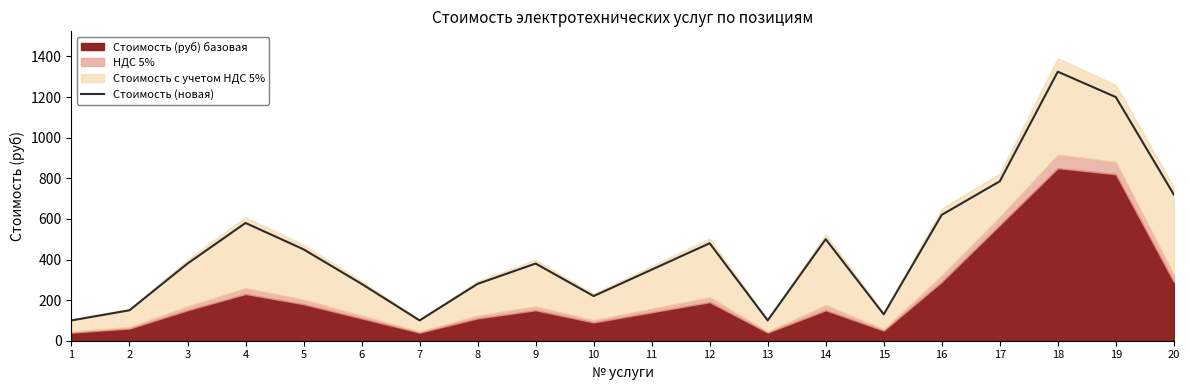

Which label corresponds to the largest value in the chart?

18